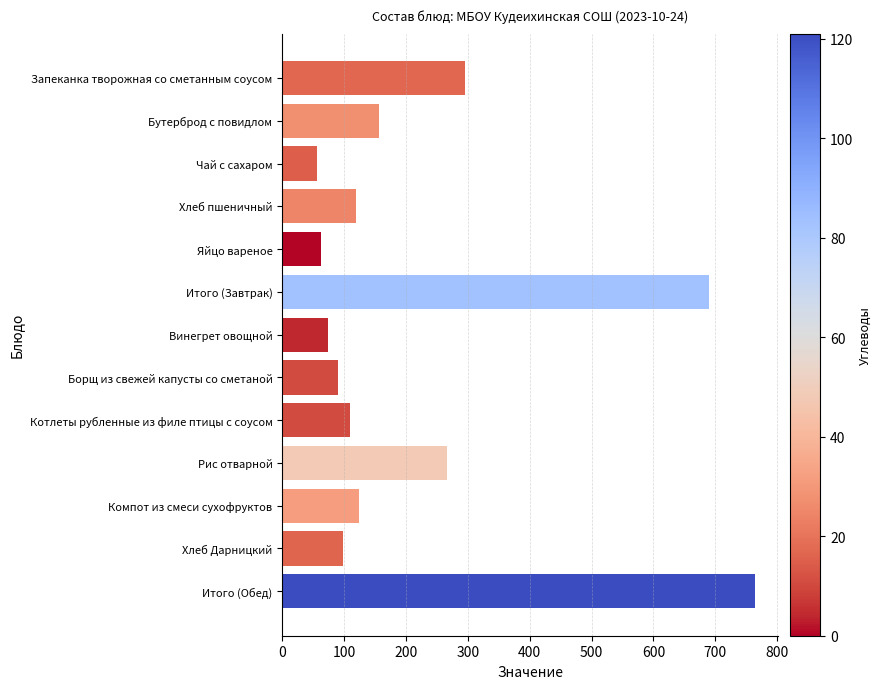

The chart shows a value of 156.7 at Бутерброд с повидлом. True or false?

True